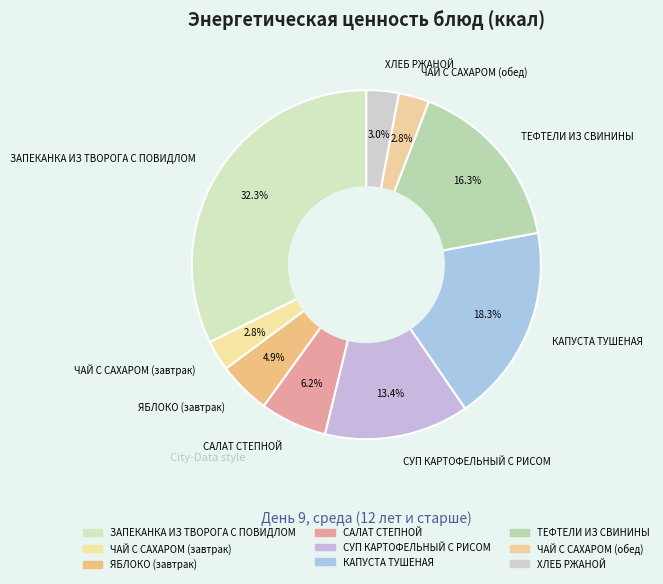

What is the ratio of the value at ХЛЕБ РЖАНОЙ to the value at ЧАЙ С САХАРОМ (завтрак)?

1.1